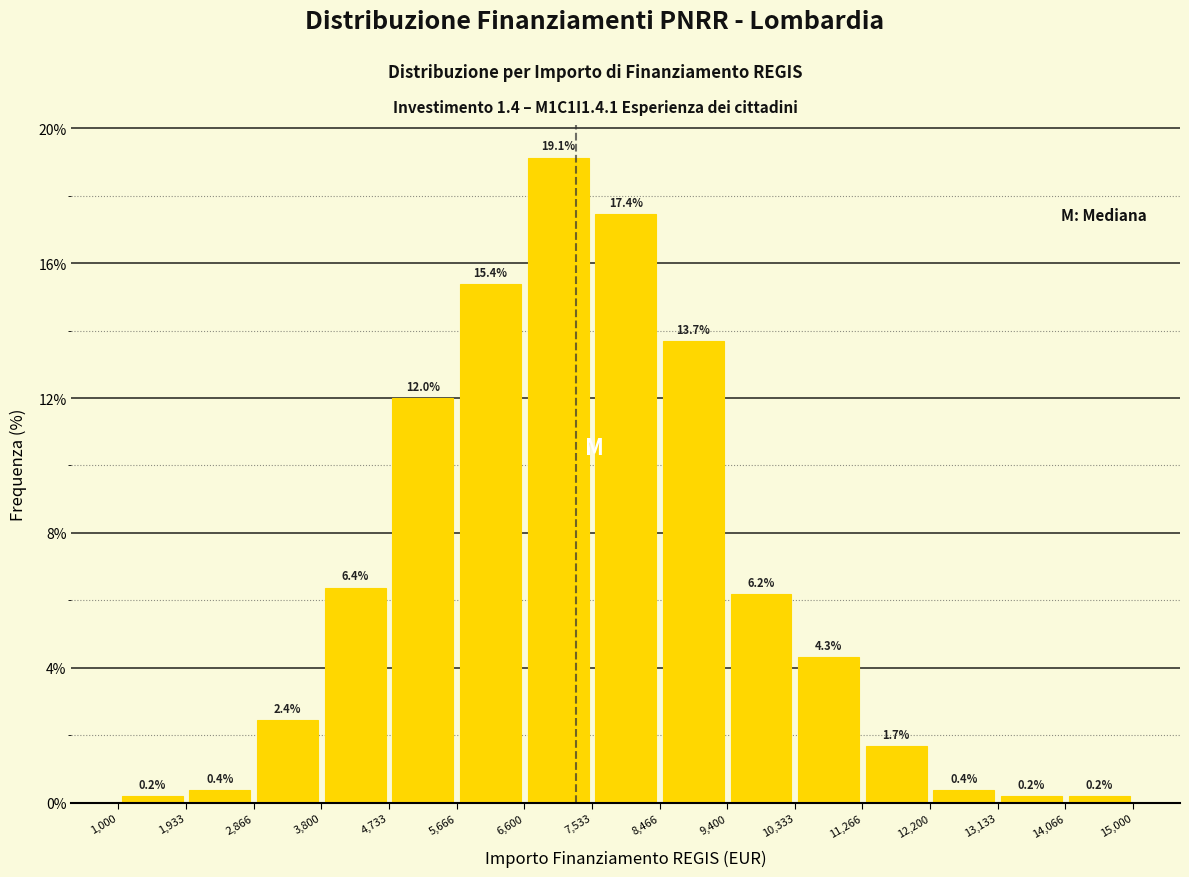

Reading left to right, list every bar in this chart as the range it spans on the x-axis followed by its height.

1,000 to 1,933: 0.2
1,933 to 2,866: 0.4
2,866 to 3,800: 2.4
3,800 to 4,733: 6.4
4,733 to 5,666: 12.0
5,666 to 6,600: 15.4
6,600 to 7,533: 19.1
7,533 to 8,466: 17.4
8,466 to 9,400: 13.7
9,400 to 10,333: 6.2
10,333 to 11,266: 4.3
11,266 to 12,200: 1.7
12,200 to 13,133: 0.4
13,133 to 14,066: 0.2
14,066 to 15,000: 0.2